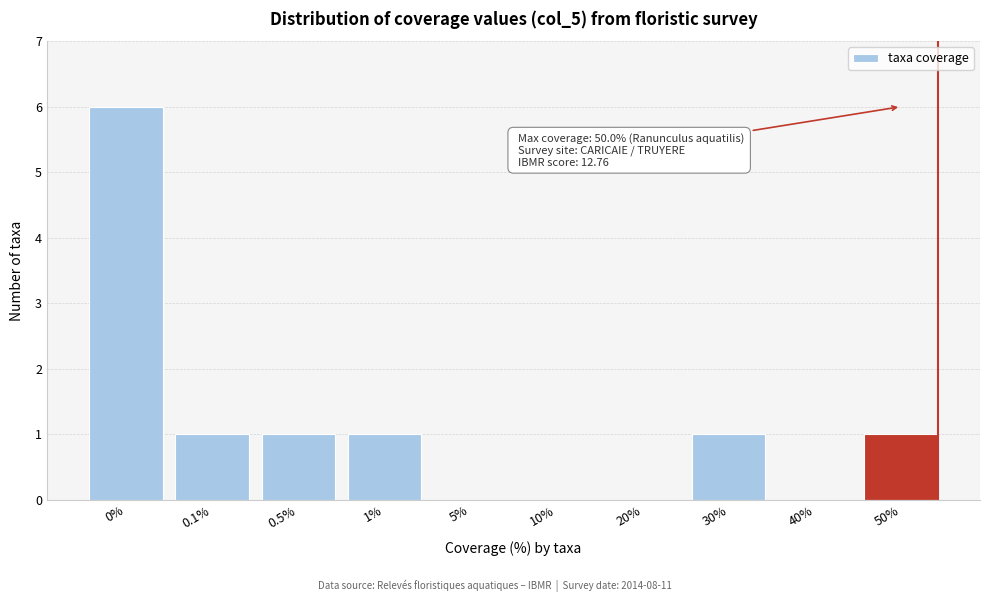

Reading left to right, extract all data points from this chart.

0%=6	0.1%=1	0.5%=1	1%=1	5%=0	10%=0	20%=0	30%=1	40%=0	50%=1